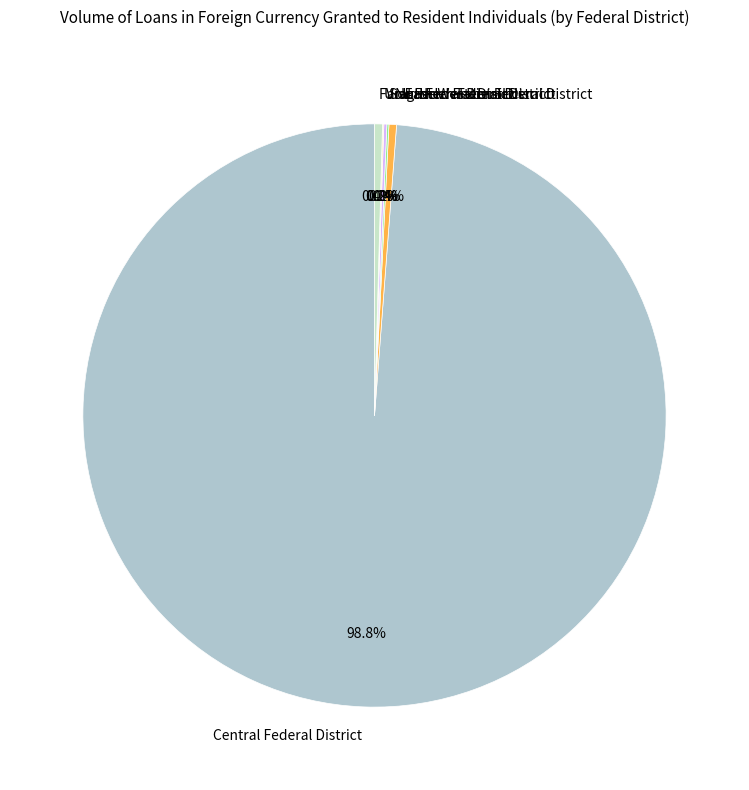

What portion of the pie excludes North-Western Federal District?

99.6%